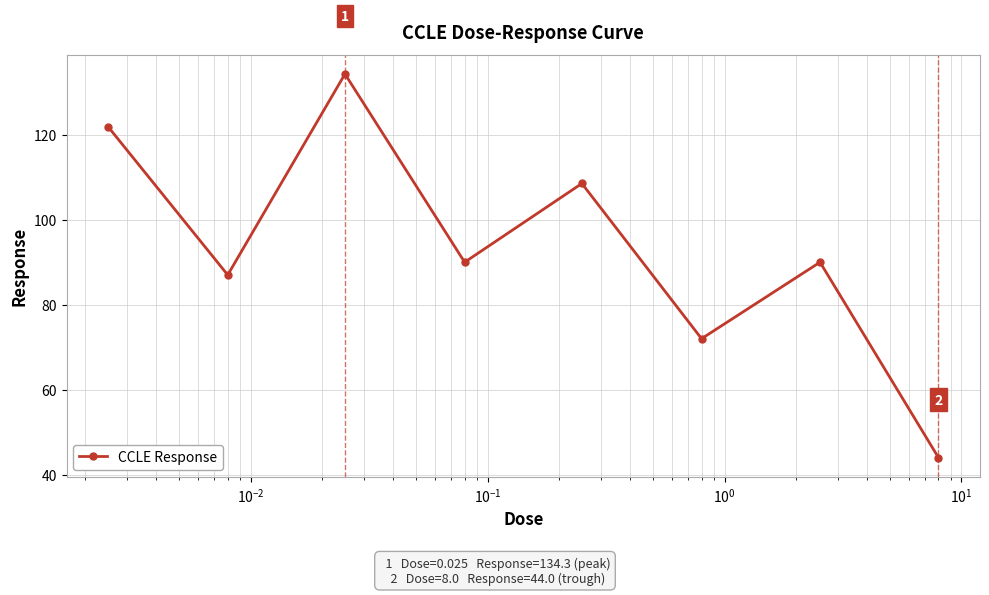

What is the value of the 7th point from the left?

90.0